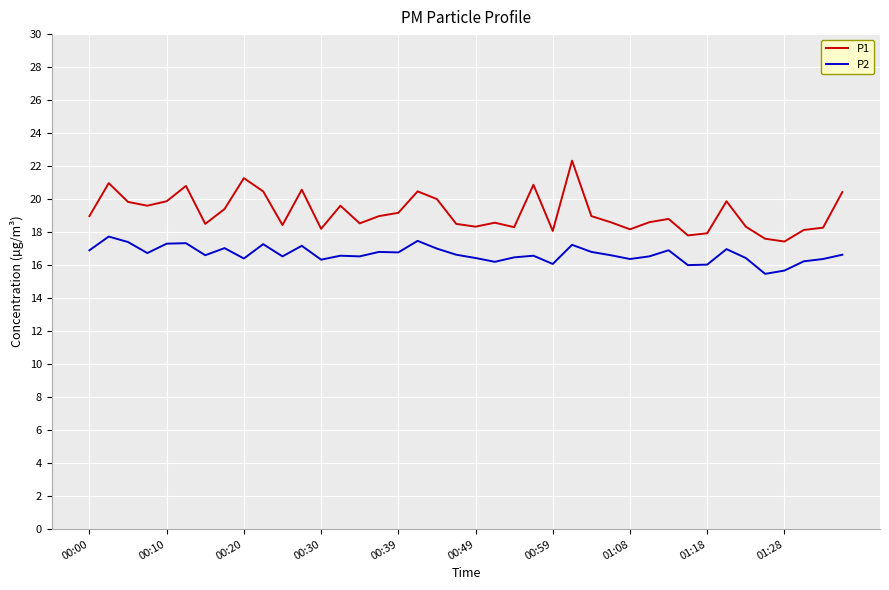

List the series in order of their overall mean, highest first.

P1, P2